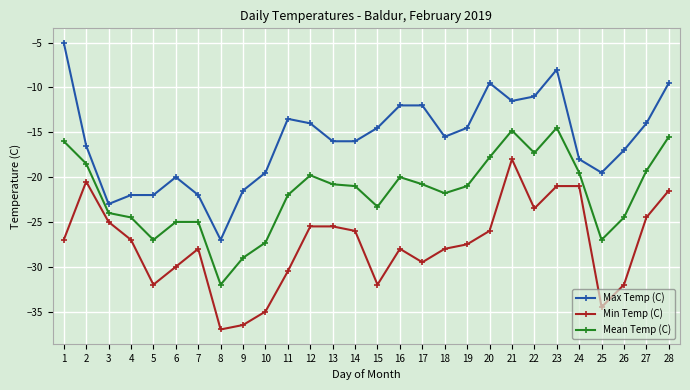

True or false: Max Temp (C) and Min Temp (C) cross at least once.

False